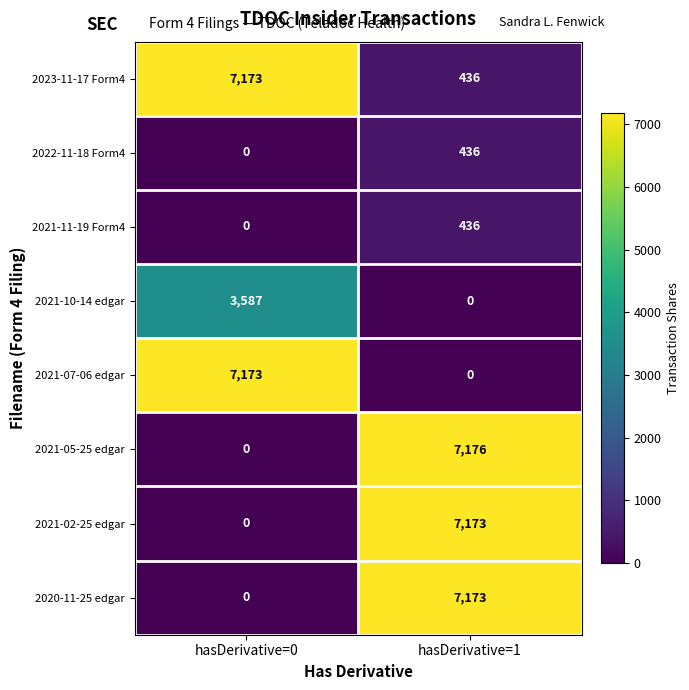

Which category has the lowest value in the 2022-11-18 Form4 series?

hasDerivative=0